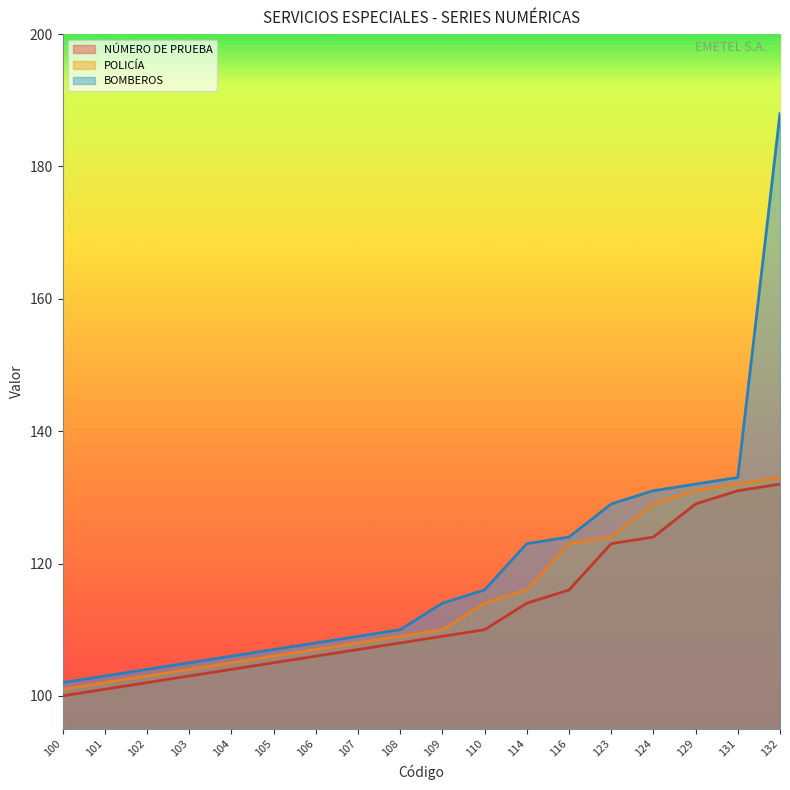

Reading right to left, what are all the values shown in this chart?

NÚMERO DE PRUEBA: 132	131	129	124	123	116	114	110	109	108	107	106	105	104	103	102	101	100
POLICÍA: 133	132	131	129	124	123	116	114	110	109	108	107	106	105	104	103	102	101
BOMBEROS: 188	133	132	131	129	124	123	116	114	110	109	108	107	106	105	104	103	102